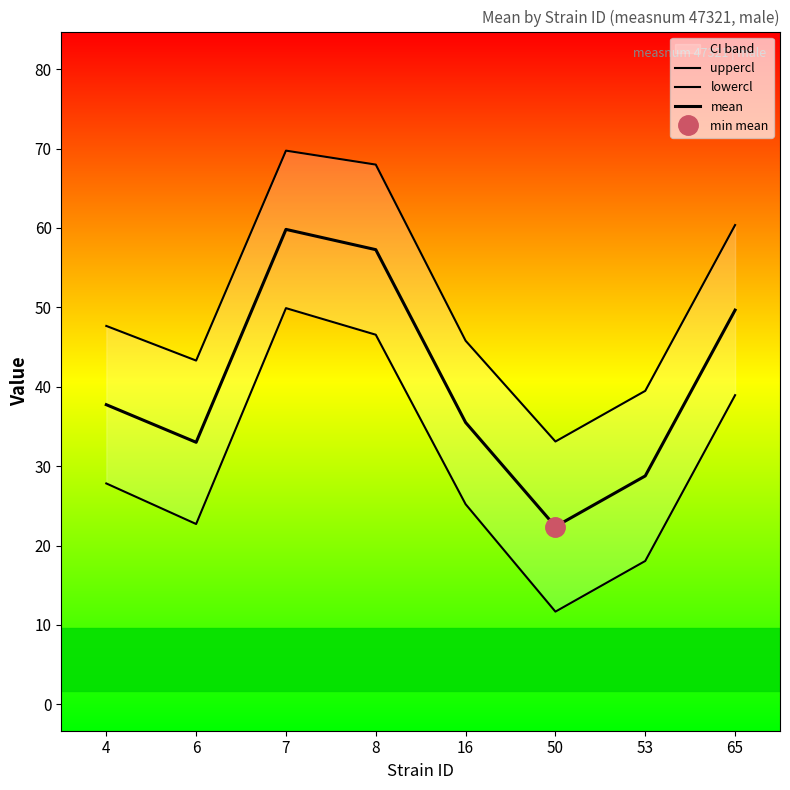

What is the maximum value shown in the chart?

69.7